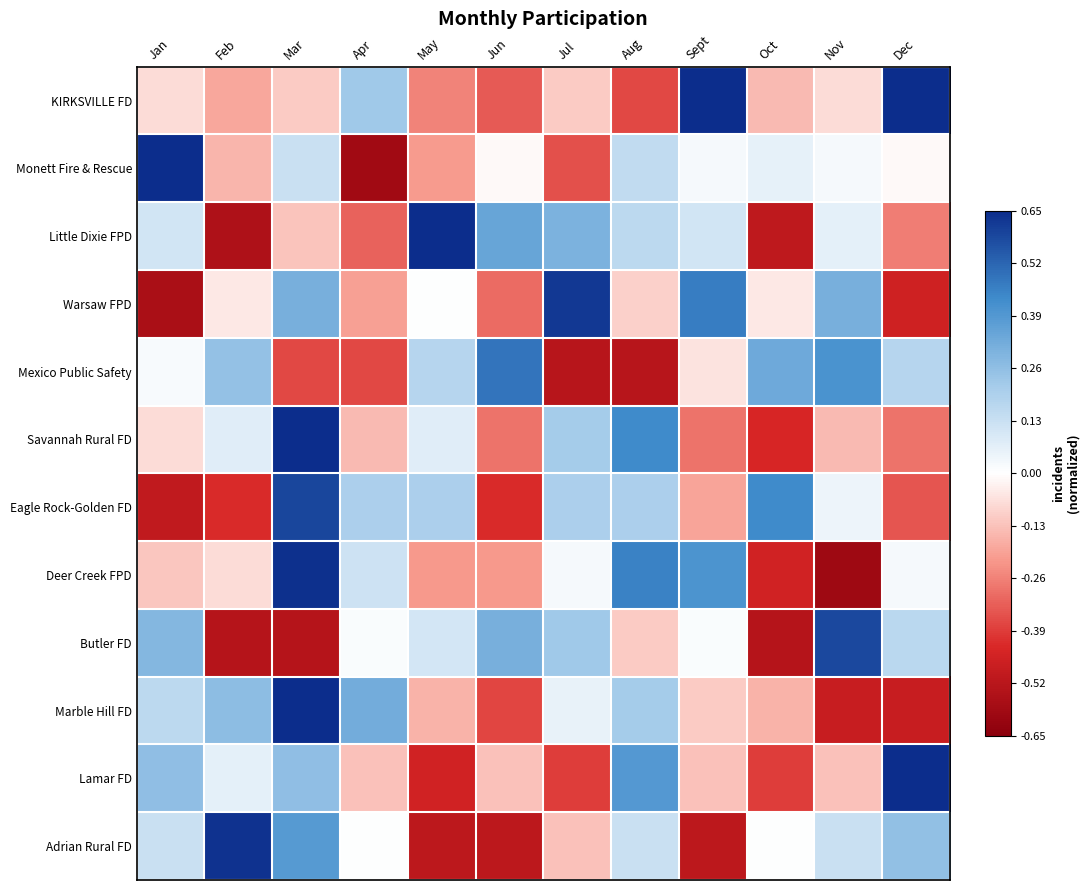

What is the total value across all series at Mar?

2.5